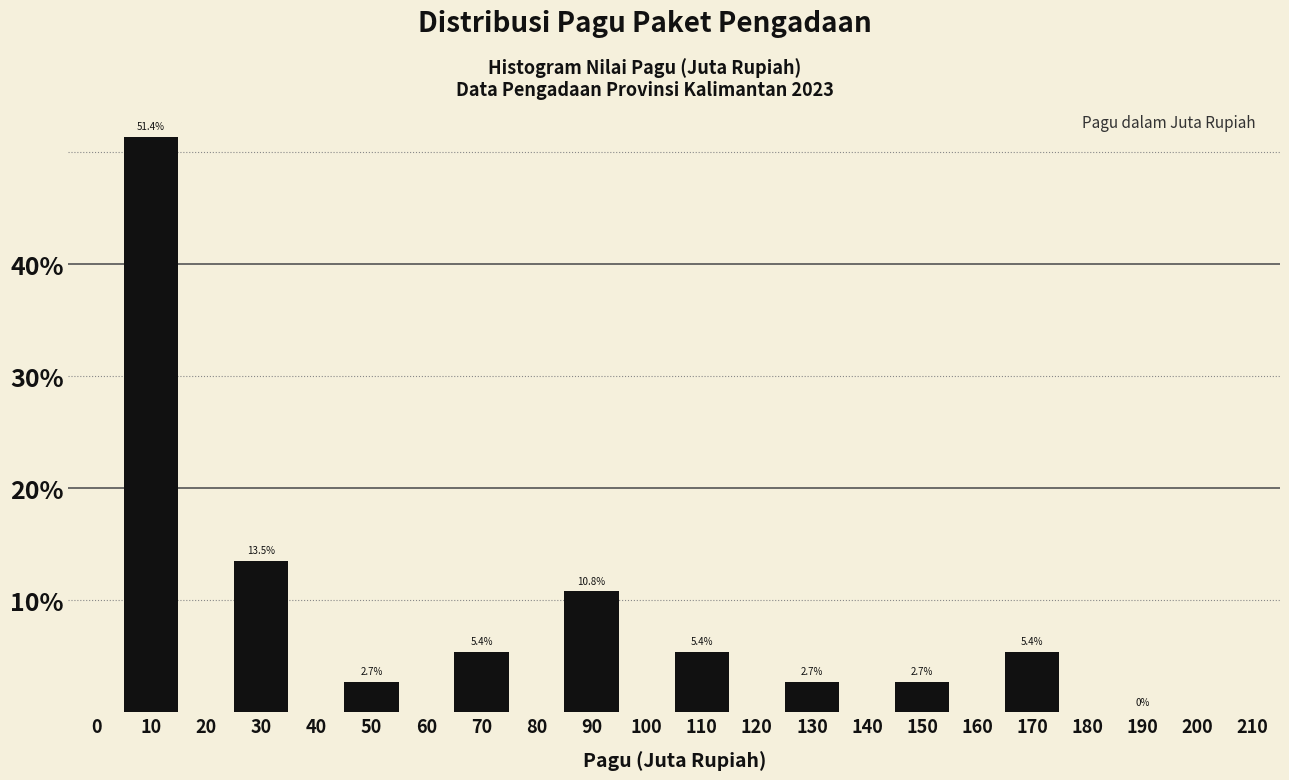

How tall is the bar that spans 140 to 160 on the x-axis?

2.7